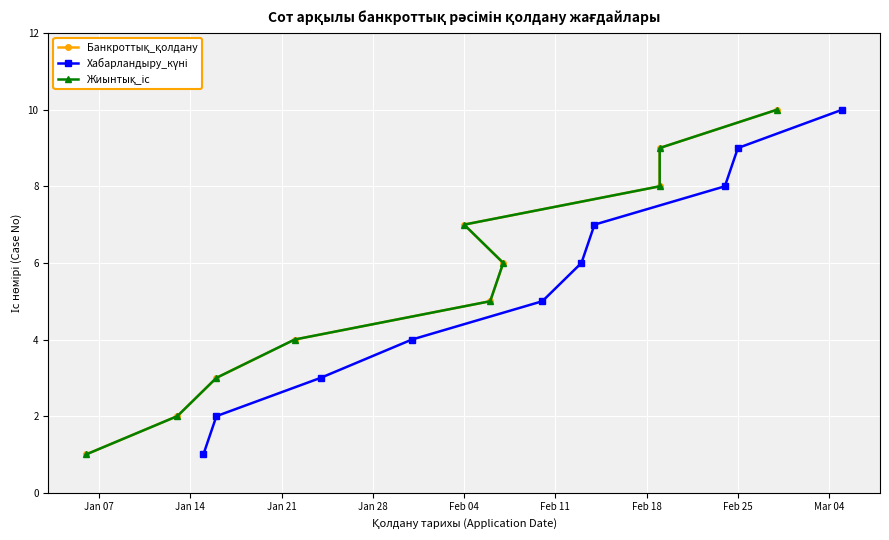

Where does the Банкроттық_қолдану series first go above 6?

Feb 04